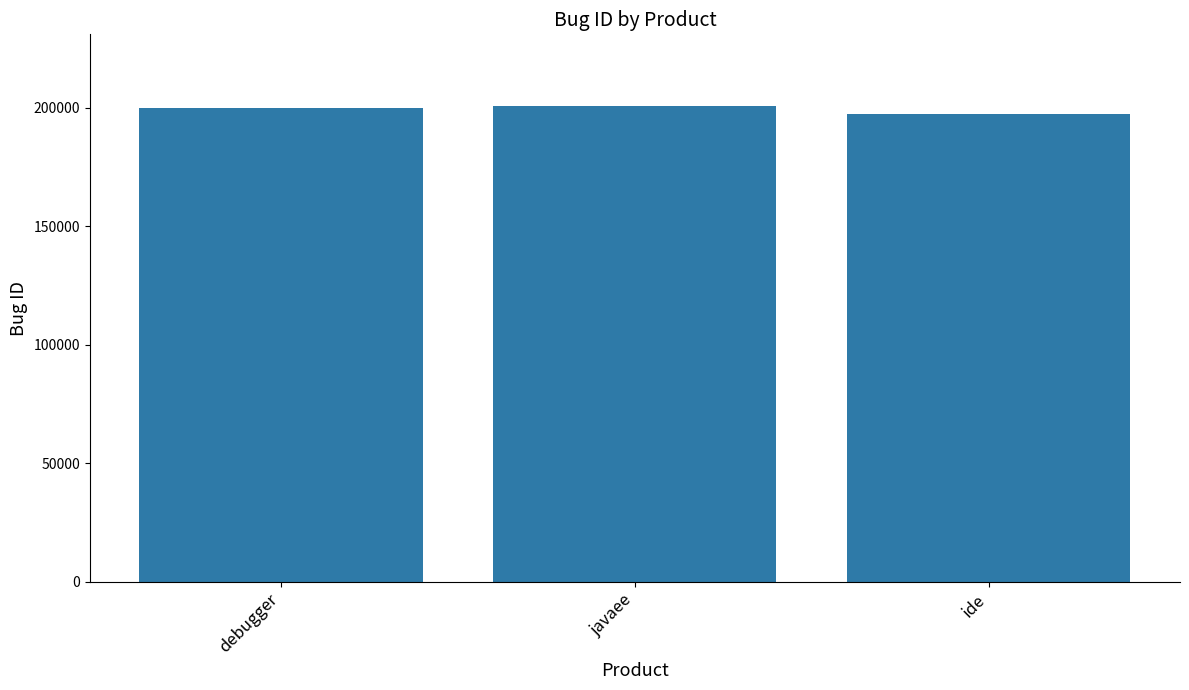

The value at javaee is 200810. True or false?

True